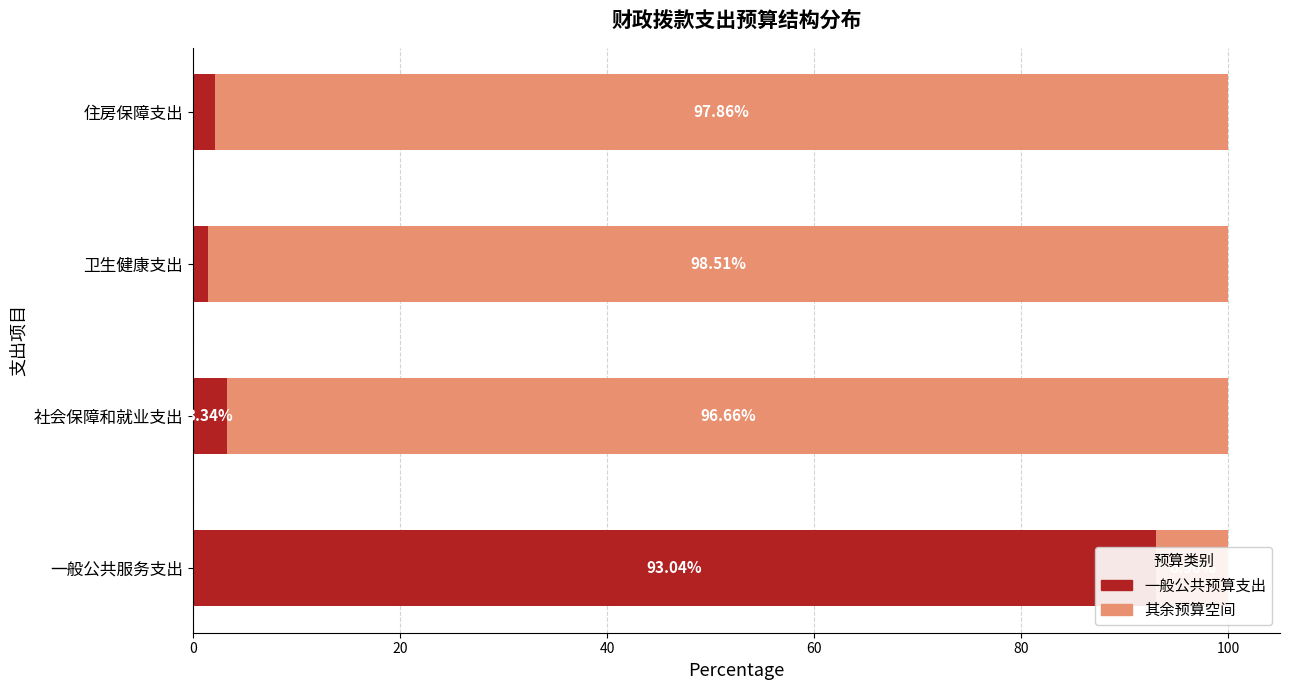

List the series in order of their peak value, lowest first.

一般公共预算支出, 其余预算空间